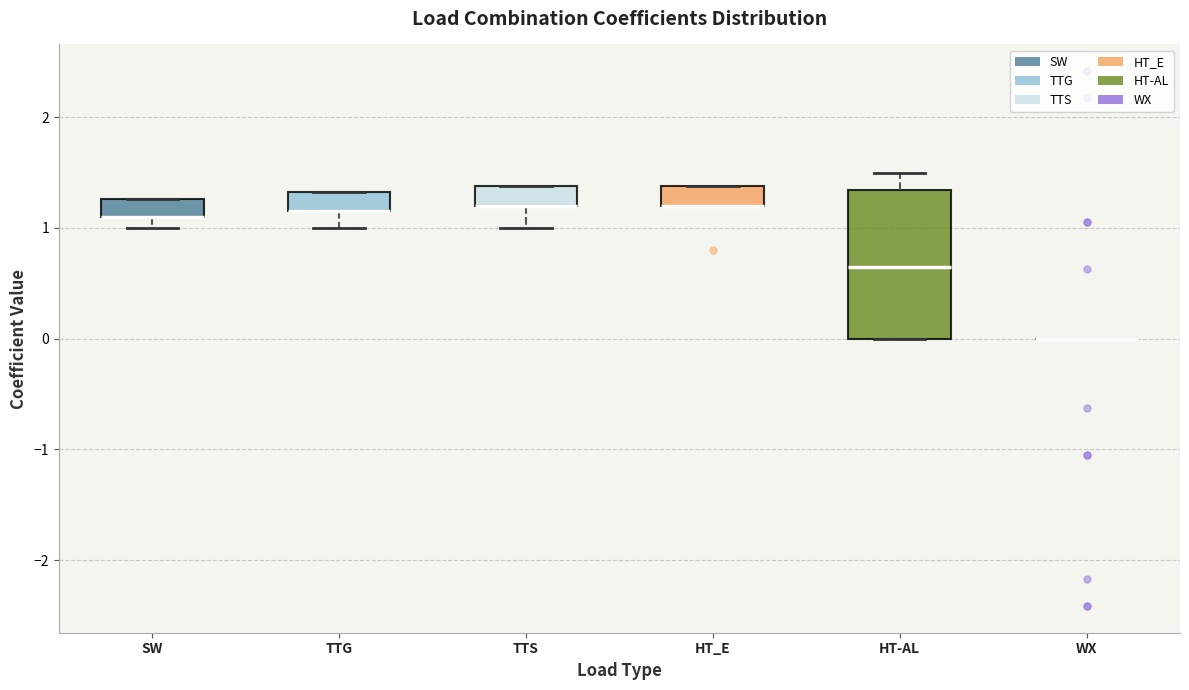

Comparing the boxes themselves (not the whiskers), which one is the tallest?

HT-AL